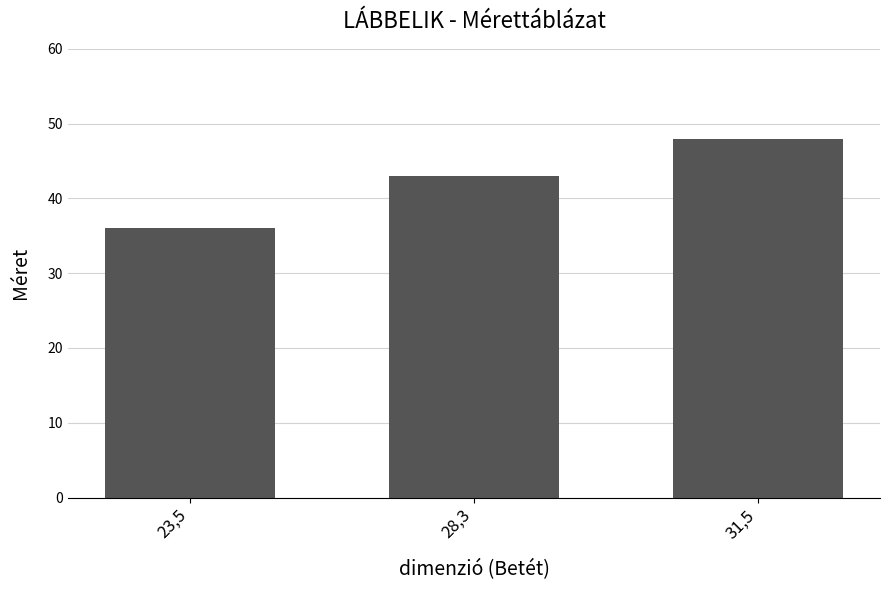

Rank the categories by value from highest to lowest.

31,5, 28,3, 23,5